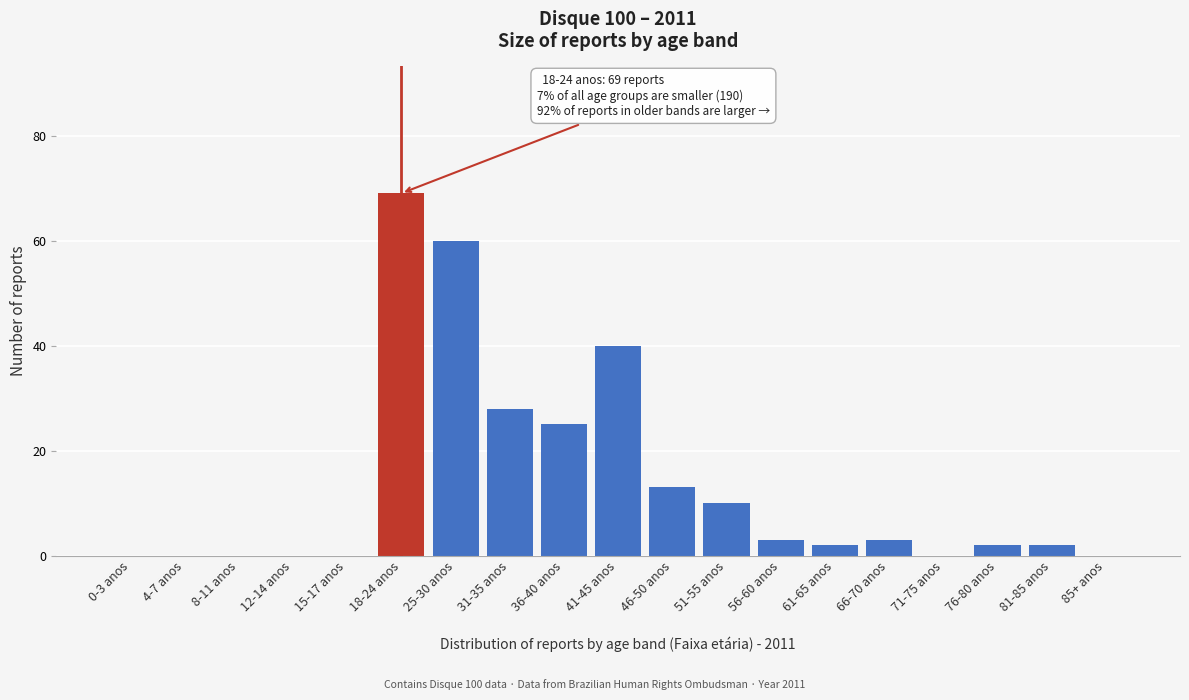

Reading left to right, transcribe all the data shown in this chart.

0-3 anos=0	4-7 anos=0	8-11 anos=0	12-14 anos=0	15-17 anos=0	18-24 anos=69	25-30 anos=60	31-35 anos=28	36-40 anos=25	41-45 anos=40	46-50 anos=13	51-55 anos=10	56-60 anos=3	61-65 anos=2	66-70 anos=3	71-75 anos=0	76-80 anos=2	81-85 anos=2	85+ anos=0